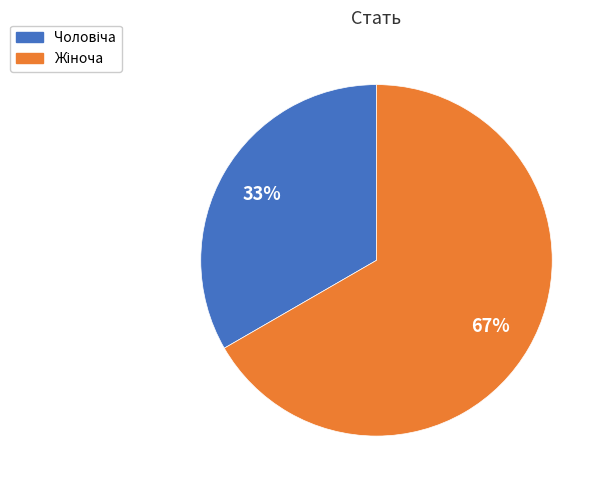

Is there a majority slice in this chart?

Yes